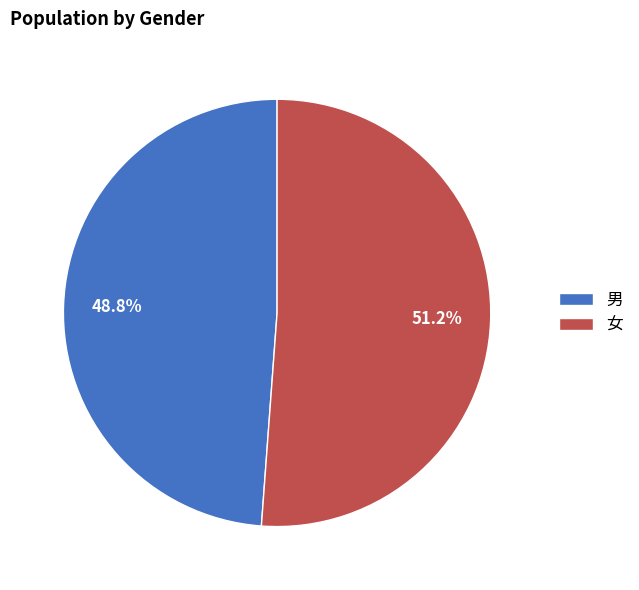

To the nearest percent, what is the average slice percentage?

50%